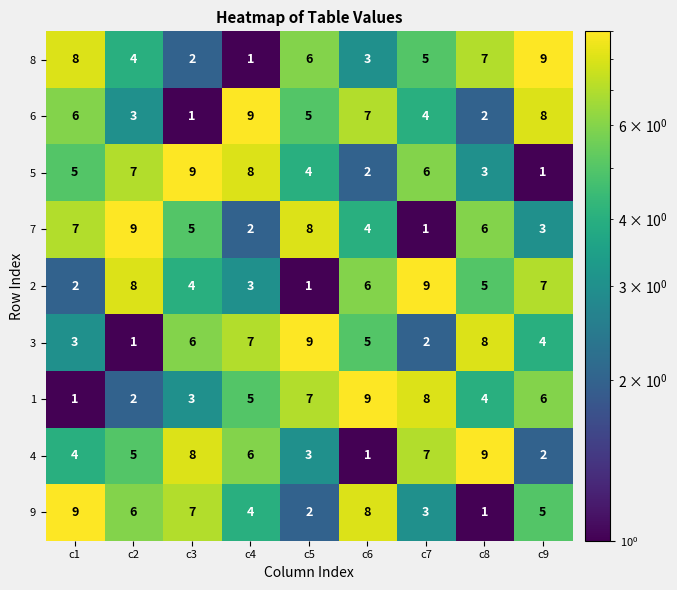

How many data points in 9 are less than 5?

4